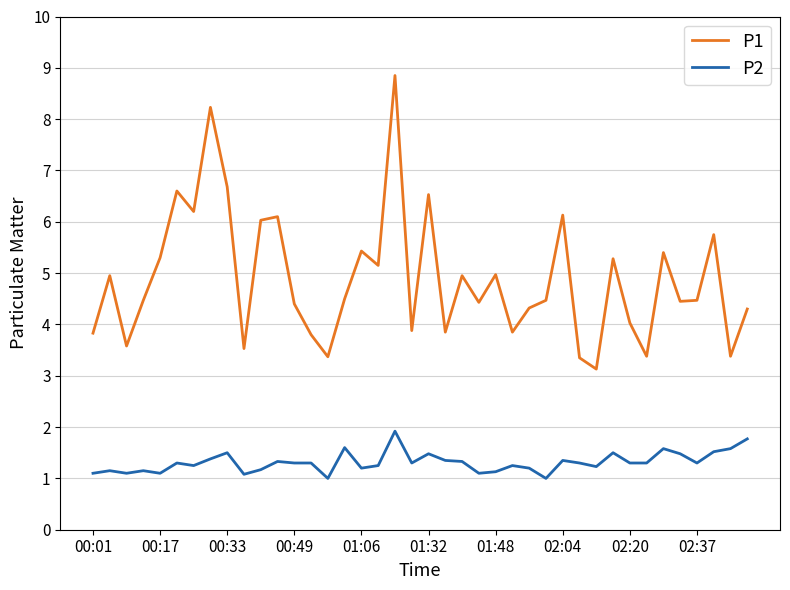

What is the average value of the P2 series?

1.3